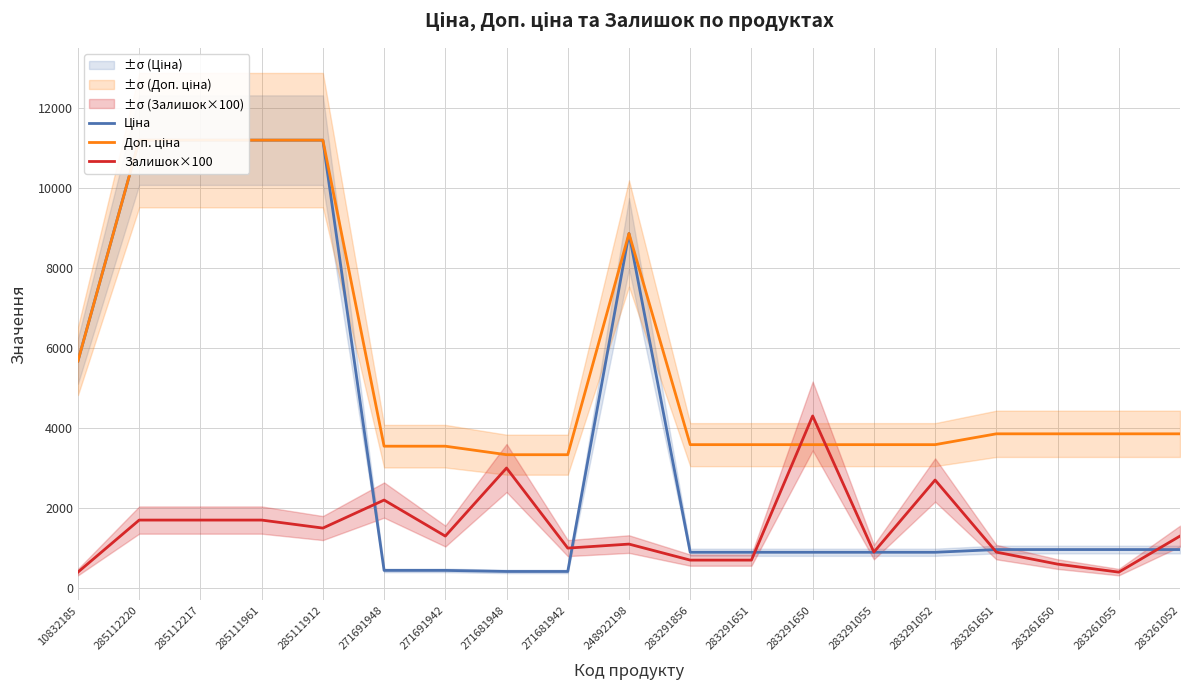

What is the label of the 15th point from the left?

283291052